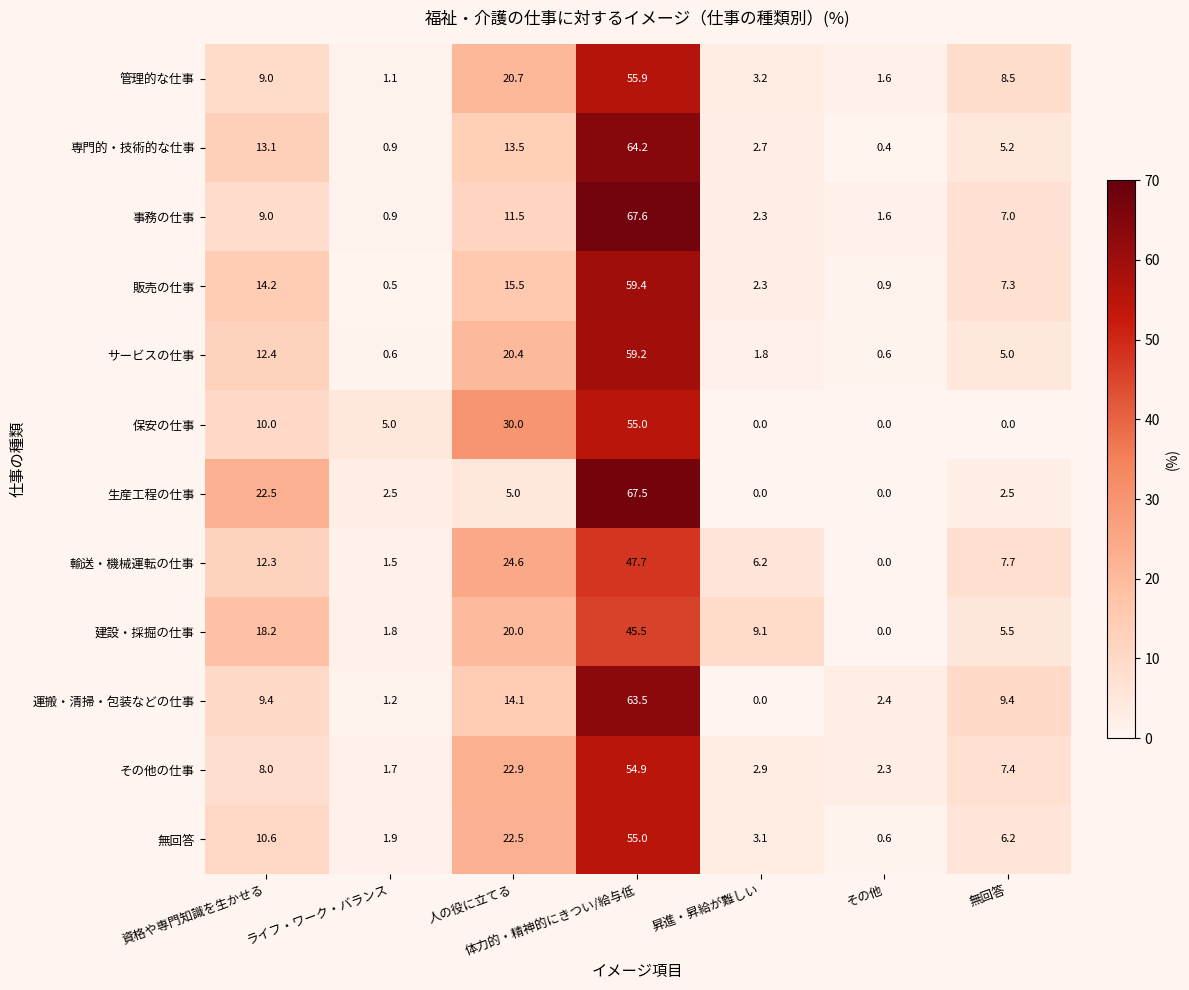

At which label is 生産工程の仕事 closest to 33?

資格や専門知識を生かせる